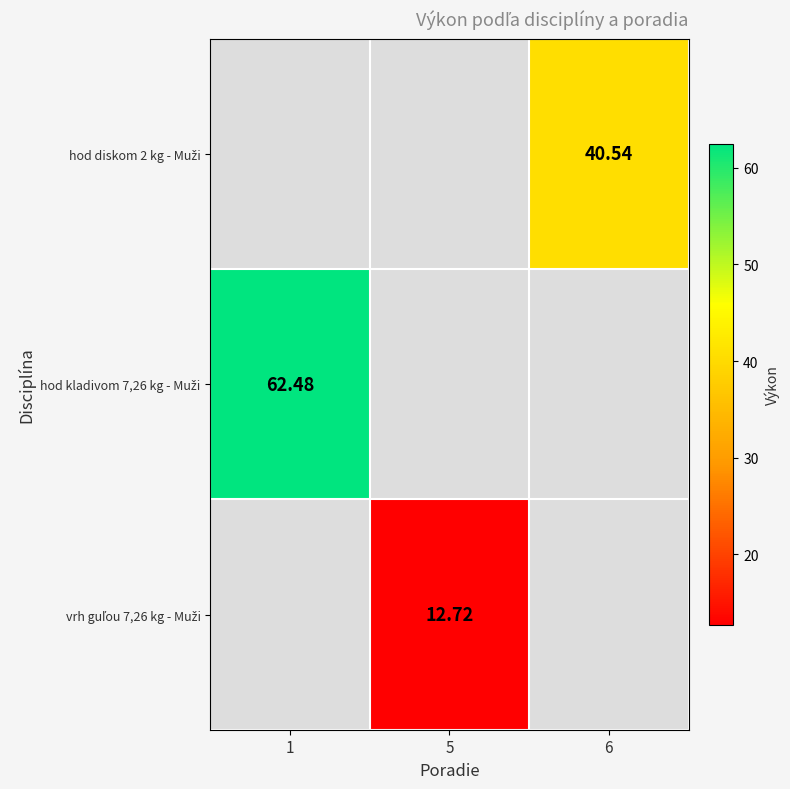

The value of hod kladivom 7,26 kg - Muži at 1 is 21.9. True or false?

False